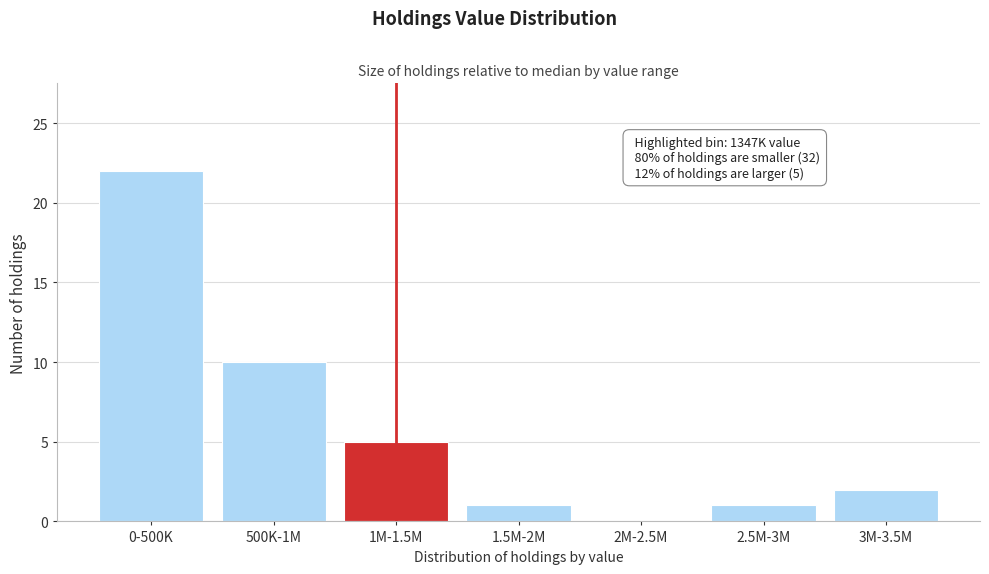

Reading right to left, what are all the values shown in this chart?

3M-3.5M=2	2.5M-3M=1	2M-2.5M=0	1.5M-2M=1	1M-1.5M=5	500K-1M=10	0-500K=22